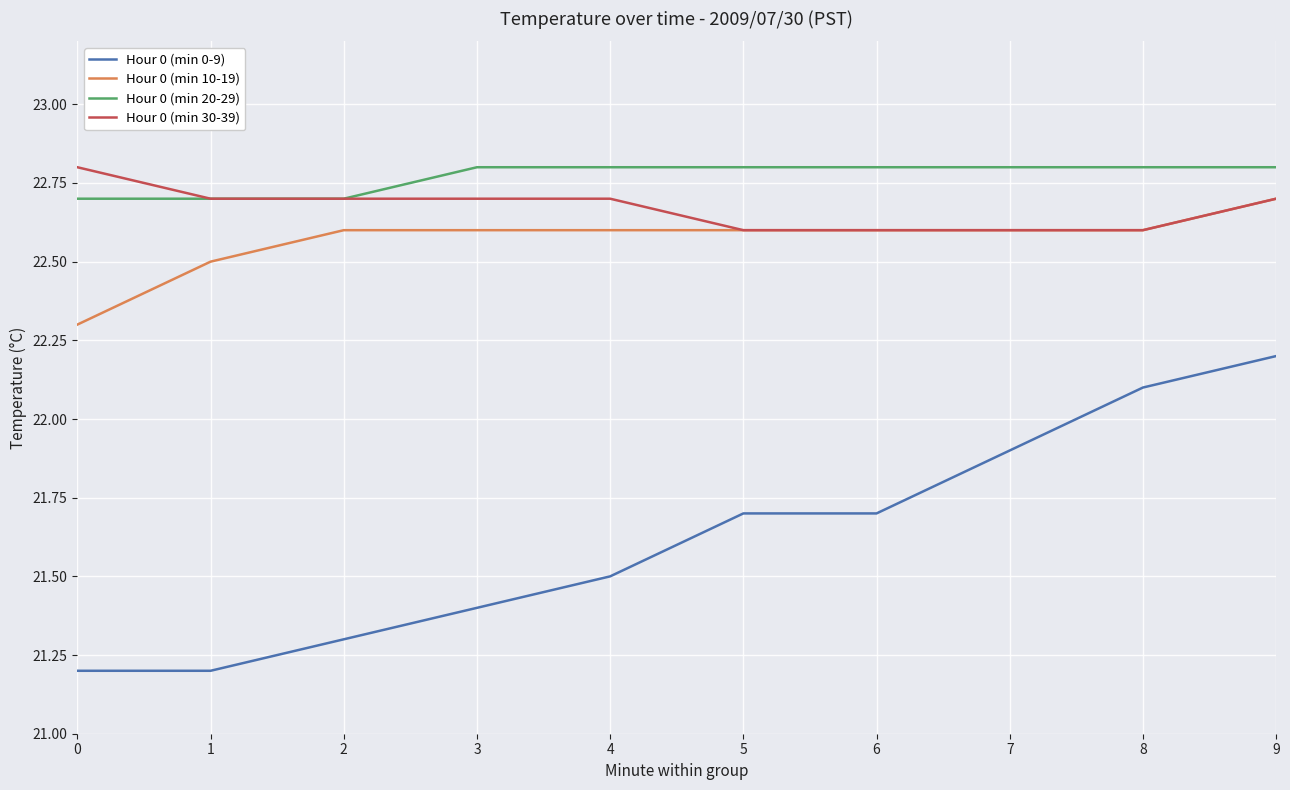

At which category is the sum across all series the highest?

9